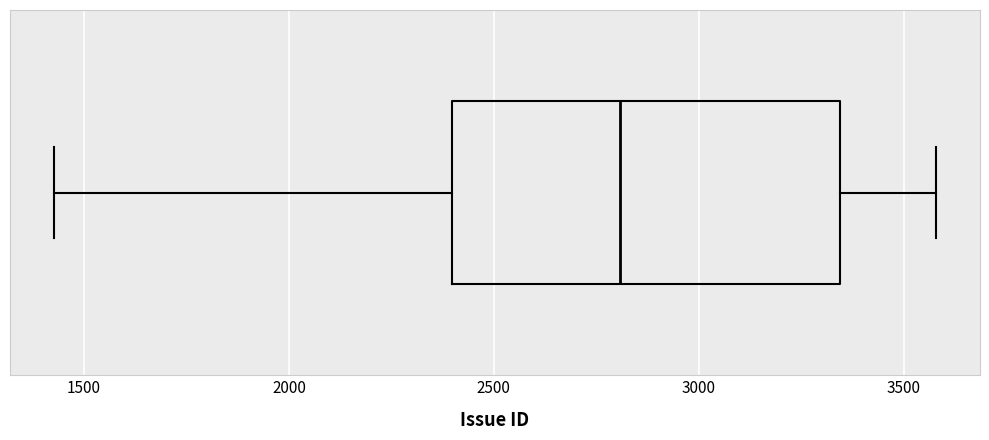

Transcribe this box plot: give where the median line is, the range the box spans, and where the two whiskers end, as read against the x-axis. The values are not printed on the chart, so give them approximately, as read against the axis.

median 2800, box 2400 to 3350, whiskers 1450 to 3600